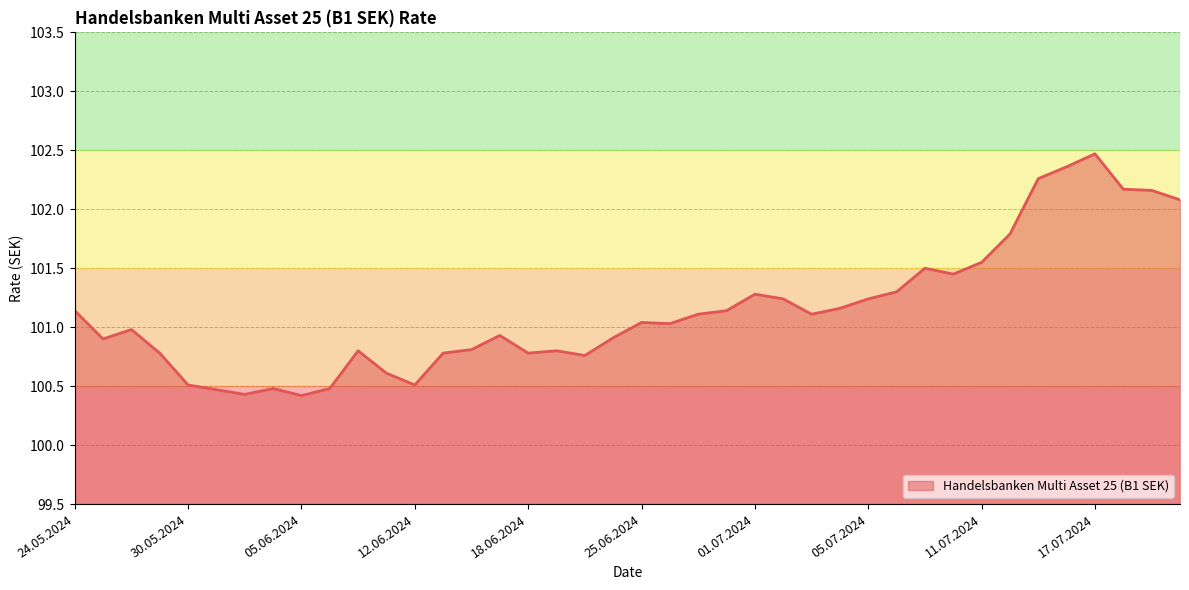

Does the chart have visible grid lines?

Yes